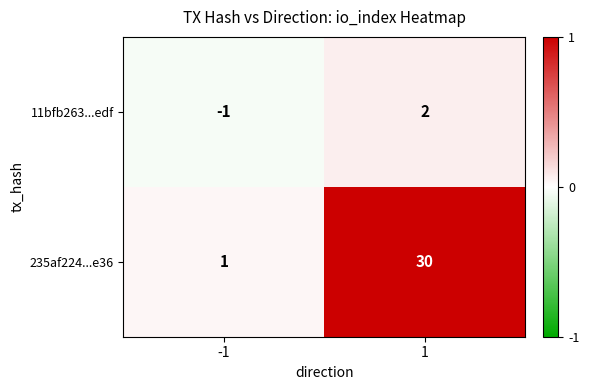

What is the maximum value shown in the chart?

30